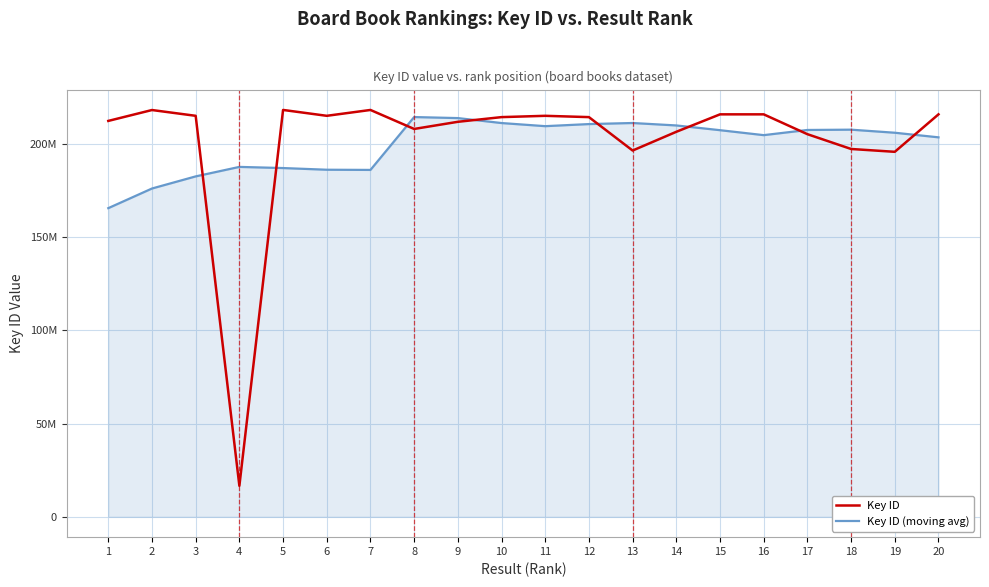

At which label is Key ID (moving avg) closest to 190076680?

4